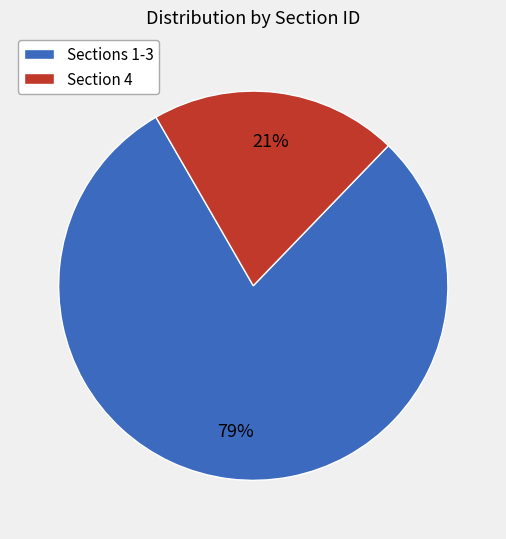

To the nearest percent, what is the average slice percentage?

50%